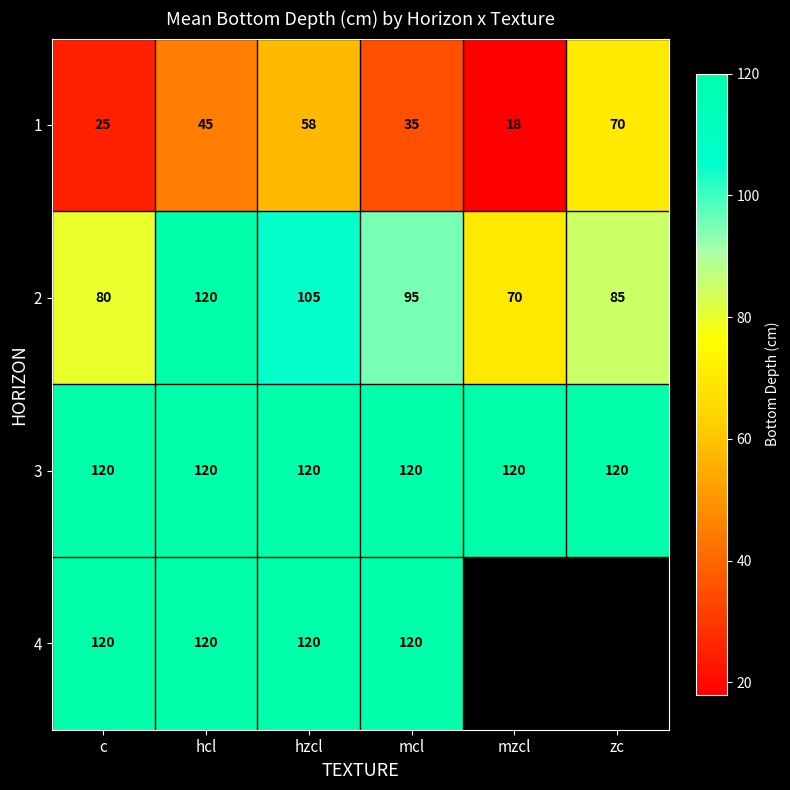

True or false: 1 has a value of 11 at c.

False